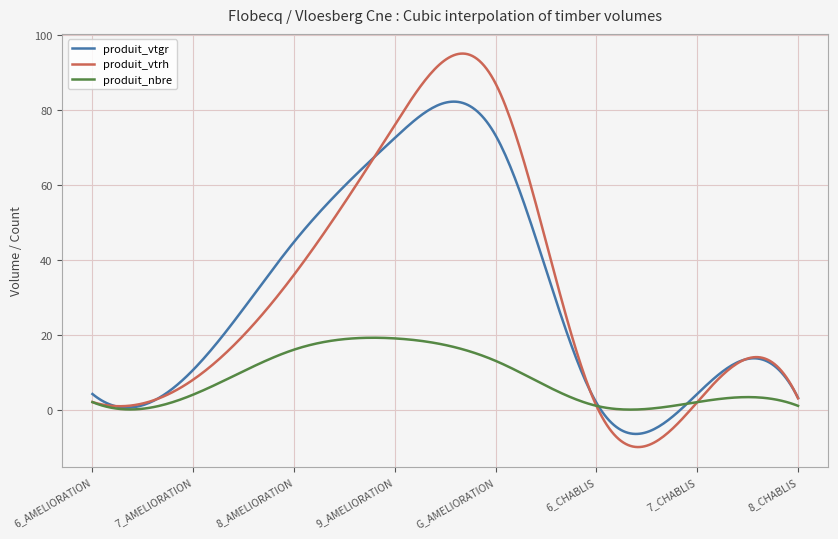

Which series has the widest spread of values?

produit_vtrh